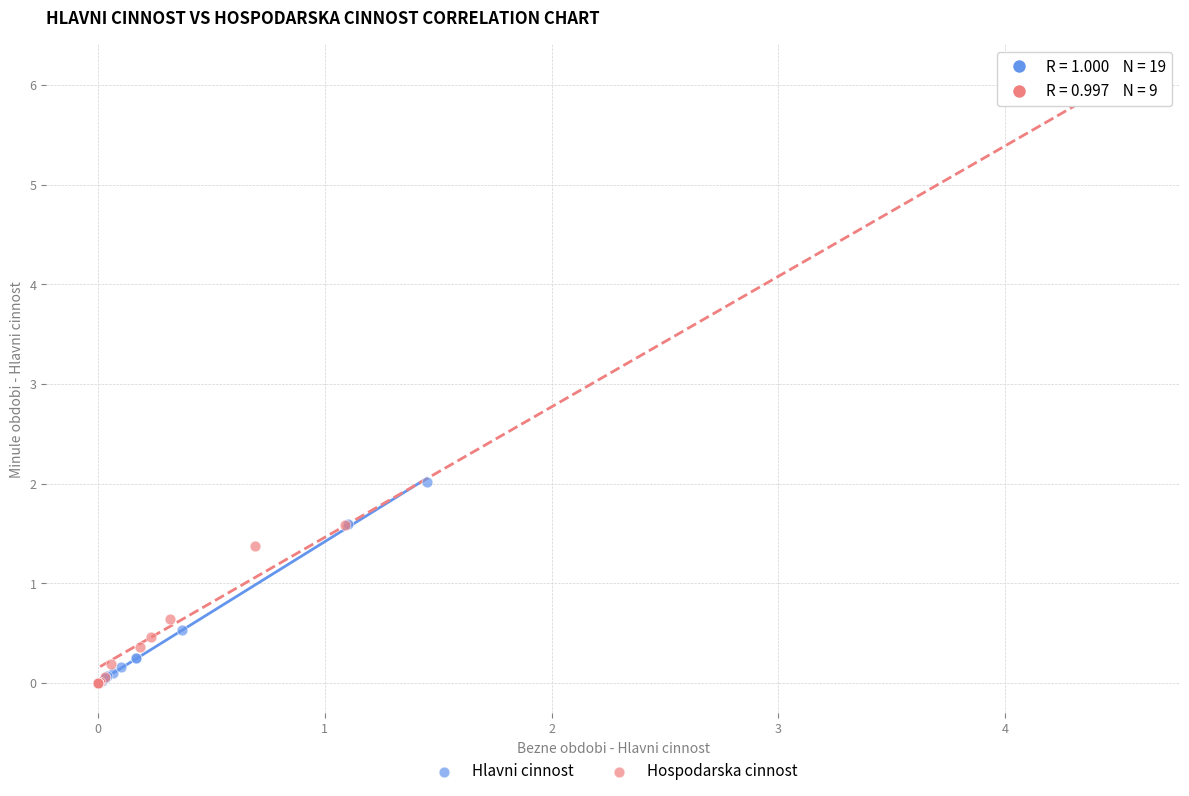

Which series reaches the maximum Y coordinate?

Hospodarska cinnost